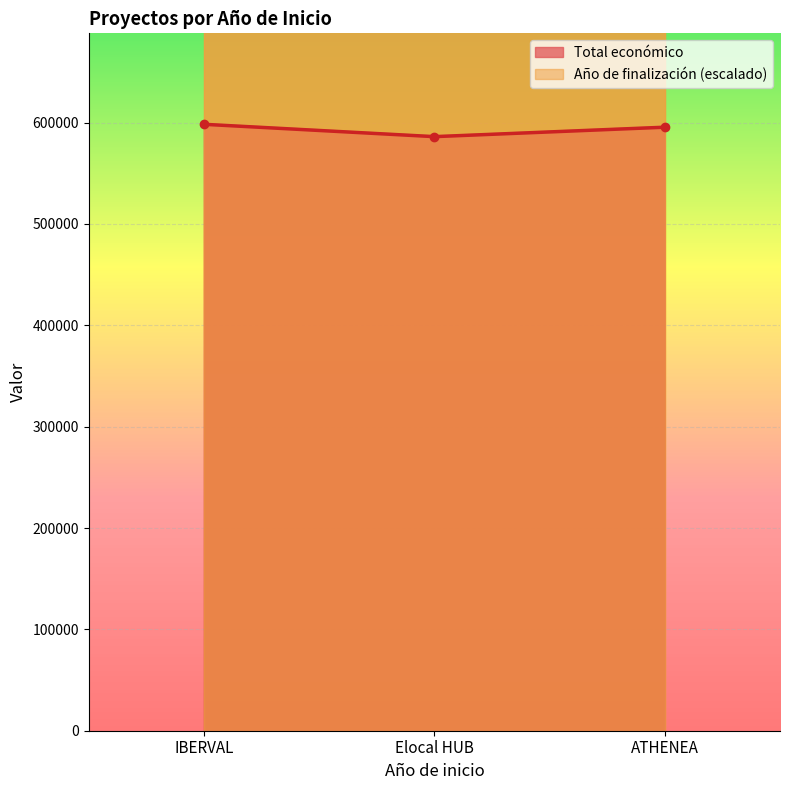

True or false: the data shows 595436 at ATHENEA.

True